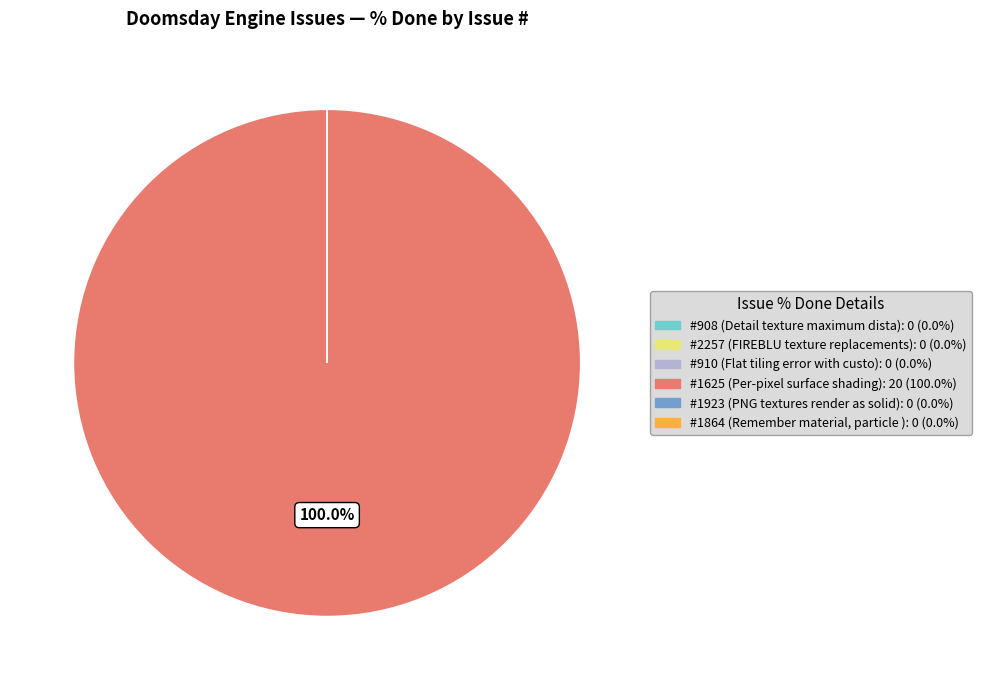

Which category has the smallest portion of the pie?

908